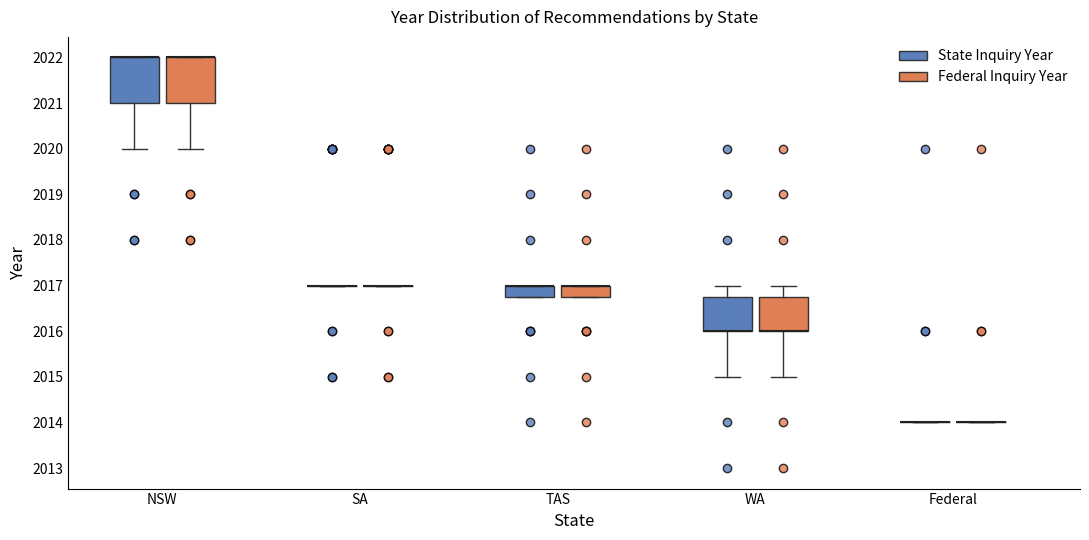

Where is the lower edge of the box for TAS (State Inquiry Year) on the y-axis? The values are not printed on the chart, so give them approximately, as read against the axis.

2016.8